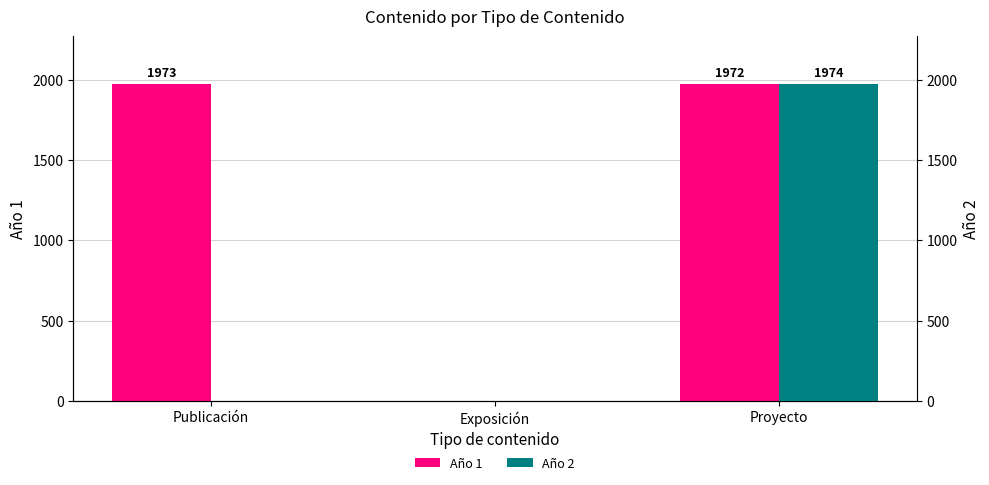

What is the highest value of the Año 2 series?

1974